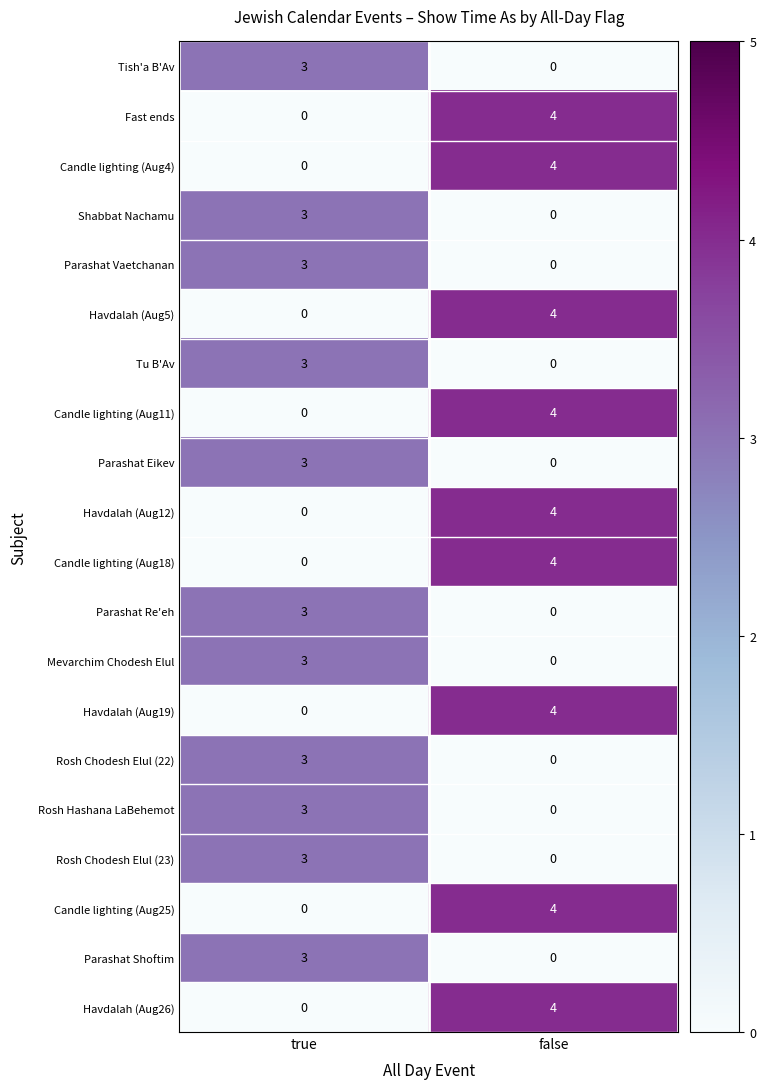

Where is Mevarchim Chodesh Elul nearest to the value 1?

false